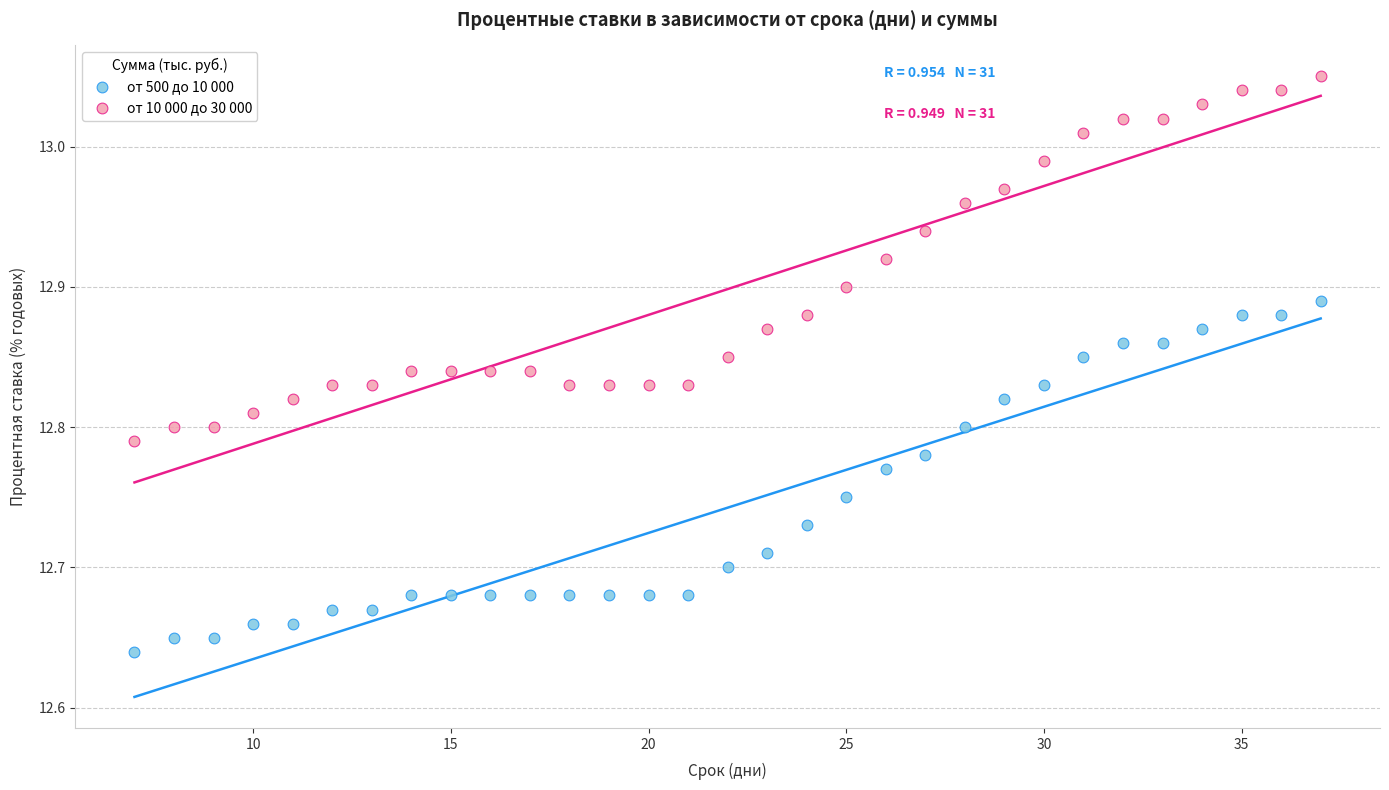

Which series has the largest Y range (max minus min)?

от 10 000 до 30 000